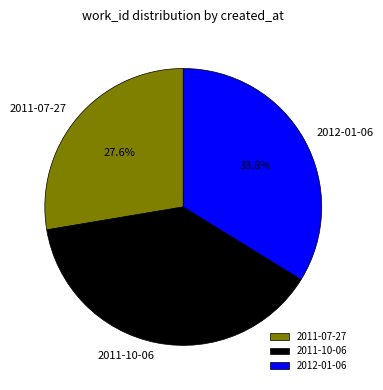

The 2011-07-27 slice represents 28% of the pie. True or false?

True